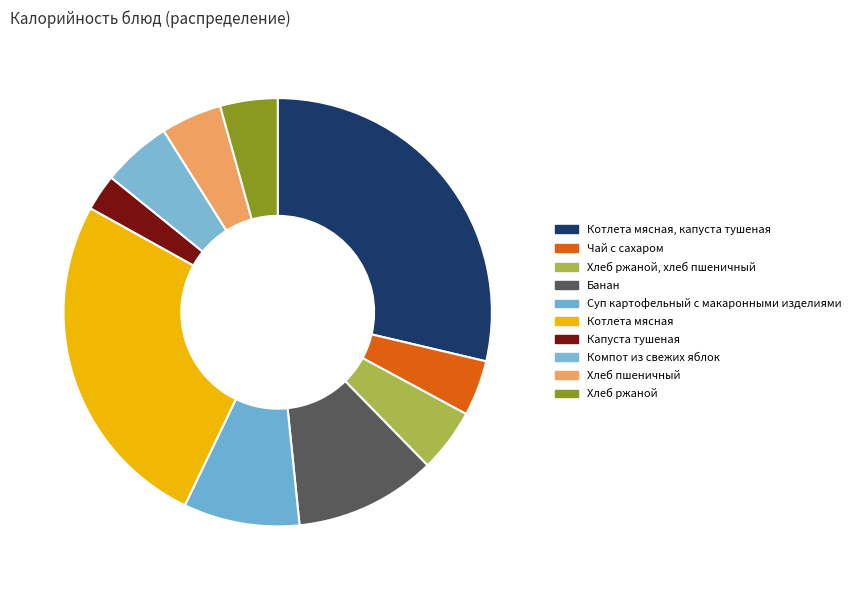

Rank the categories by value from highest to lowest.

Котлета мясная, капуста тушеная, Котлета мясная, Банан, Суп картофельный с макаронными изделиями, Компот из свежих яблок, Хлеб ржаной, хлеб пшеничный, Хлеб пшеничный, Хлеб ржаной, Чай с сахаром, Капуста тушеная